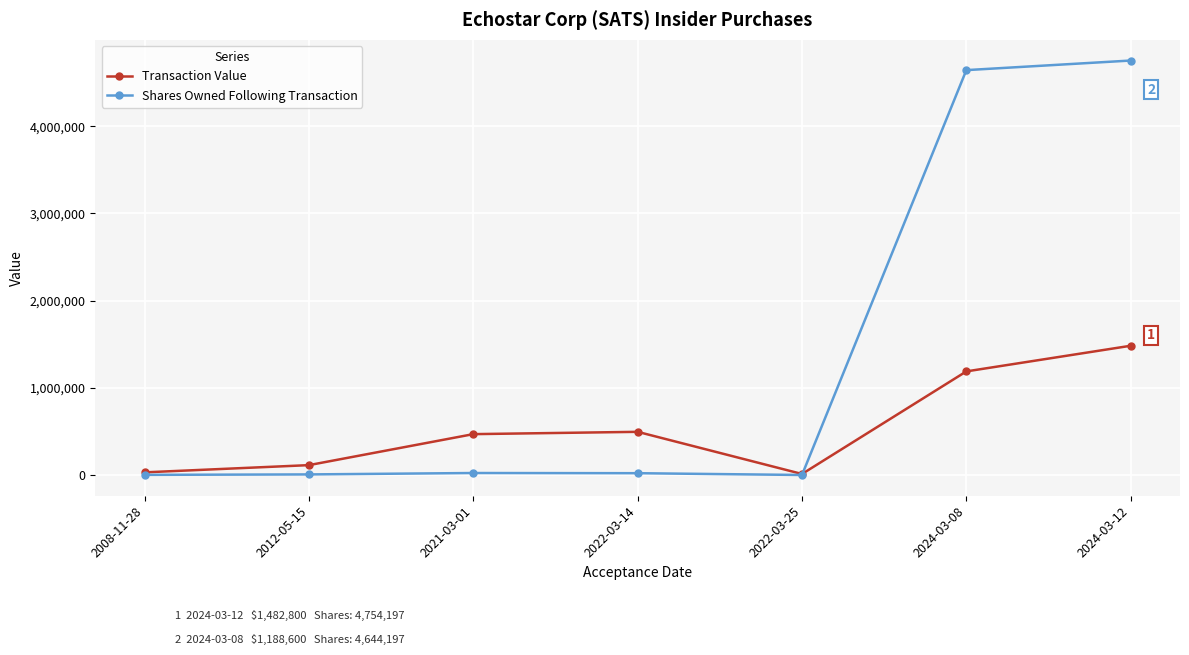

At which label is Shares Owned Following Transaction closest to 2377320?

2024-03-08